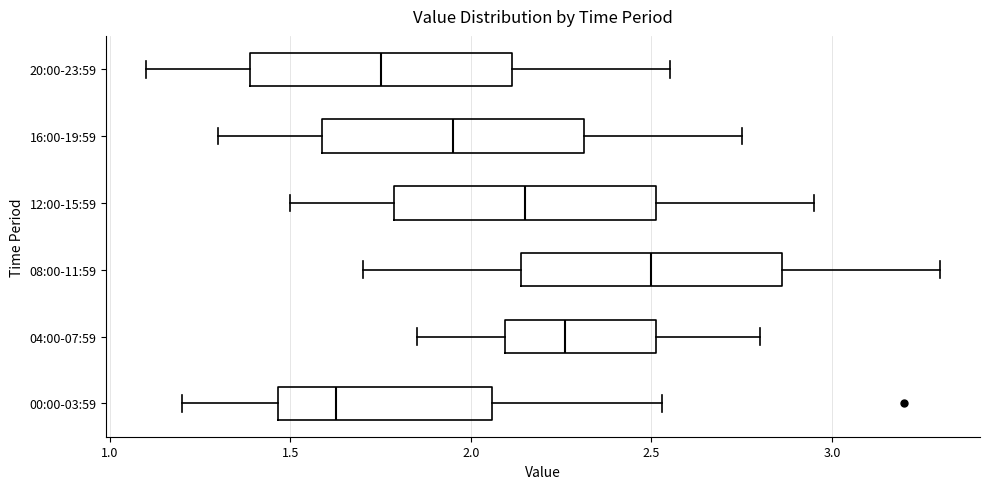

Reading bottom to top, transcribe this box plot: for each box, give where its median line is, the range the box spans, and where its two whiskers end, as read against the x-axis. The values are not printed on the chart, so give them approximately, as read against the axis.

00:00-03:59: median 1.65, box 1.45 to 2.05, whiskers 1.20 to 2.55
04:00-07:59: median 2.25, box 2.10 to 2.50, whiskers 1.85 to 2.80
08:00-11:59: median 2.50, box 2.15 to 2.85, whiskers 1.70 to 3.30
12:00-15:59: median 2.15, box 1.80 to 2.50, whiskers 1.50 to 2.95
16:00-19:59: median 1.95, box 1.60 to 2.30, whiskers 1.30 to 2.75
20:00-23:59: median 1.75, box 1.40 to 2.10, whiskers 1.10 to 2.55